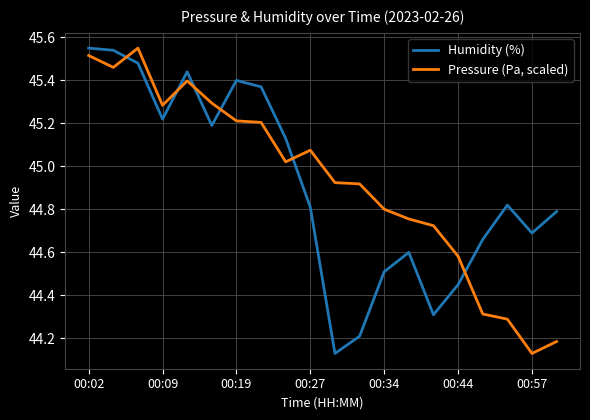

What are all the series names shown in the legend?

Humidity (%), Pressure (Pa, scaled)